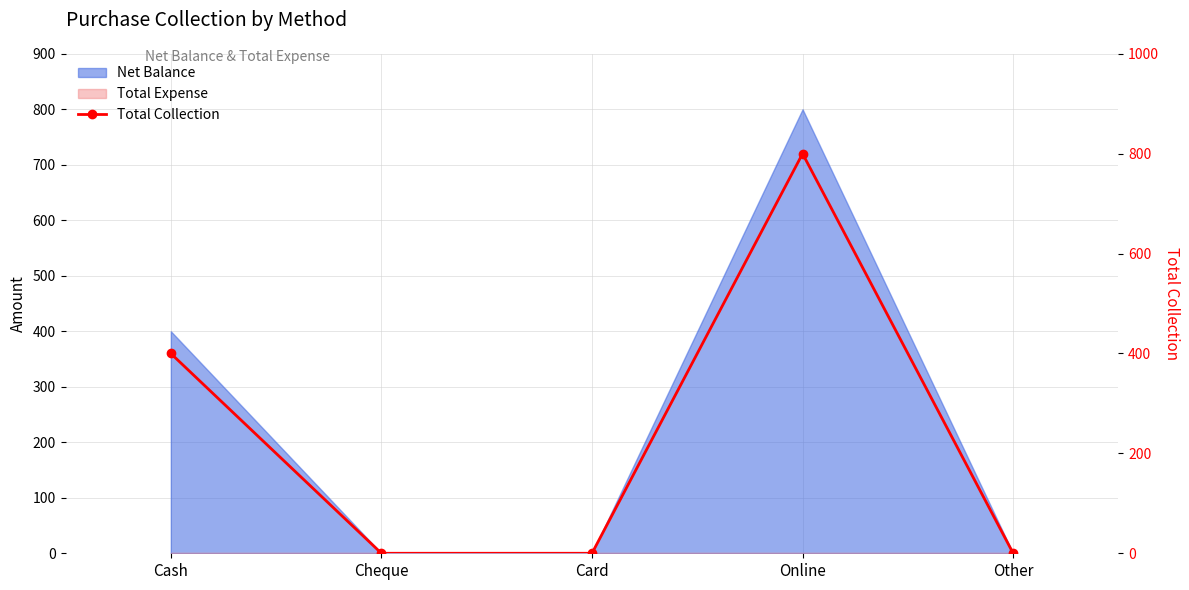

Where is the first local maximum?

Online